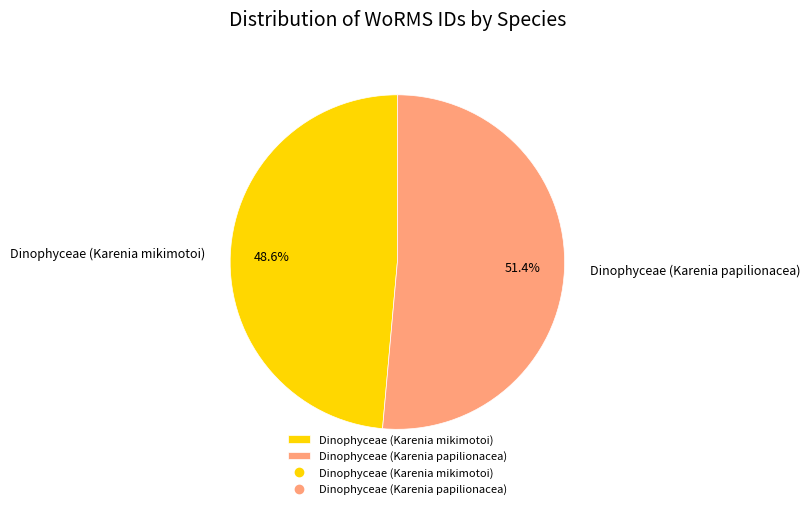

Rank the categories by value from lowest to highest.

Dinophyceae (Karenia mikimotoi), Dinophyceae (Karenia papilionacea)